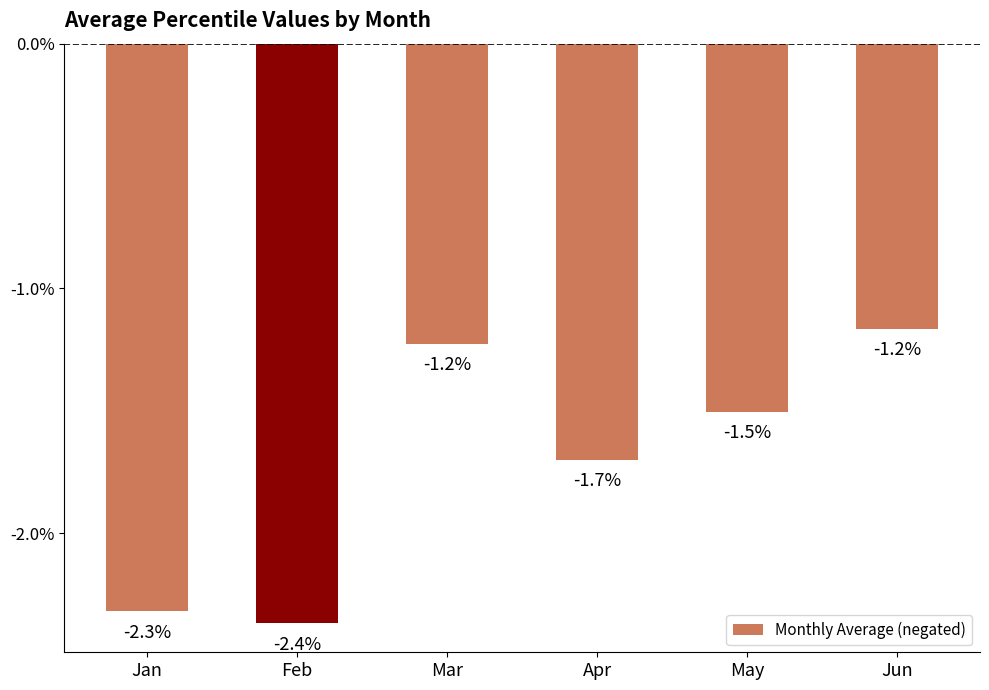

What is the average value?

-1.7